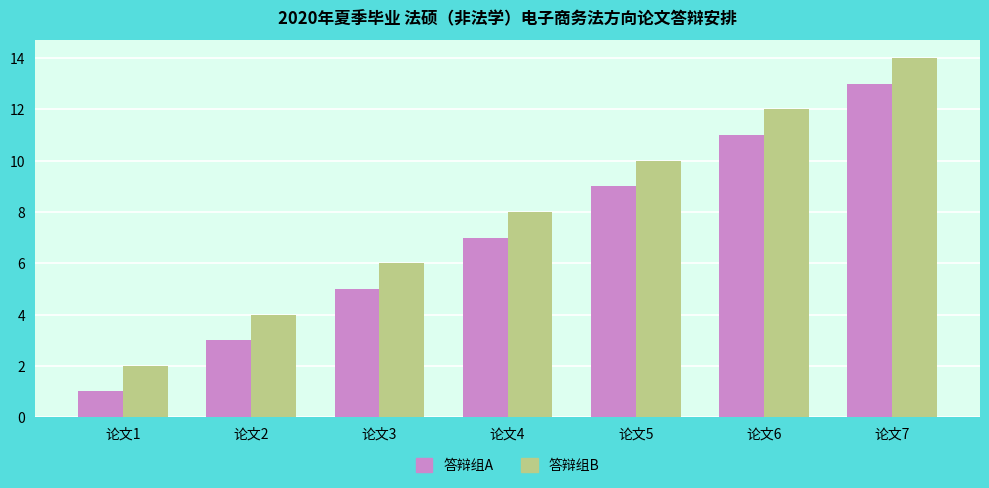

What is the sum of the 答辩组B values at 论文4 and 论文7?

22